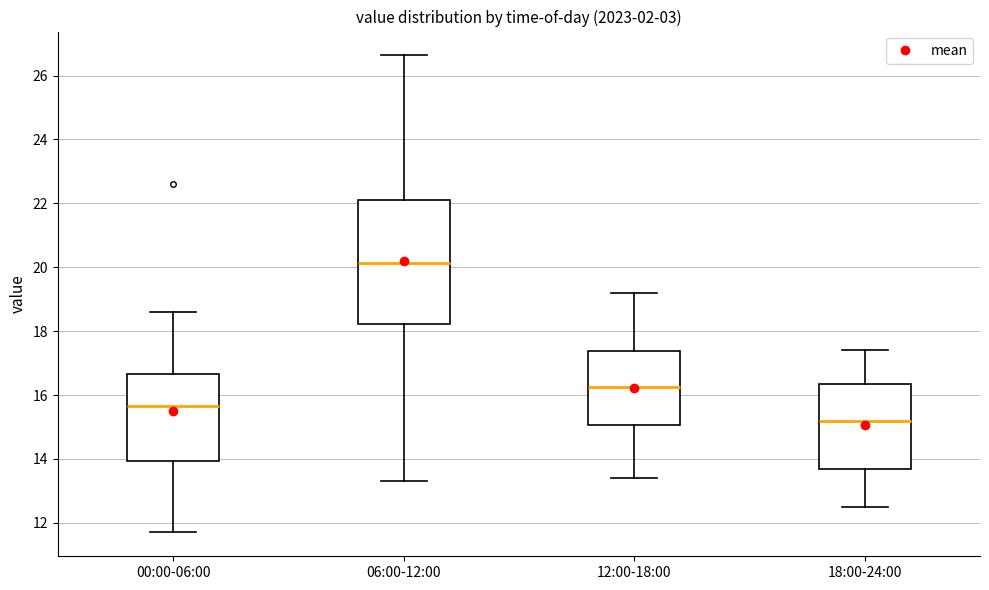

Reading left to right, read every box against the y-axis: the position of its median line, the range the box covers, and the ends of its whiskers. The values are not printed on the chart, so give them approximately, as read against the axis.

00:00-06:00: median 15.6, box 14.0 to 16.6, whiskers 11.8 to 18.6
06:00-12:00: median 20.2, box 18.2 to 22.2, whiskers 13.4 to 26.6
12:00-18:00: median 16.2, box 15.0 to 17.4, whiskers 13.4 to 19.2
18:00-24:00: median 15.2, box 13.6 to 16.4, whiskers 12.6 to 17.4